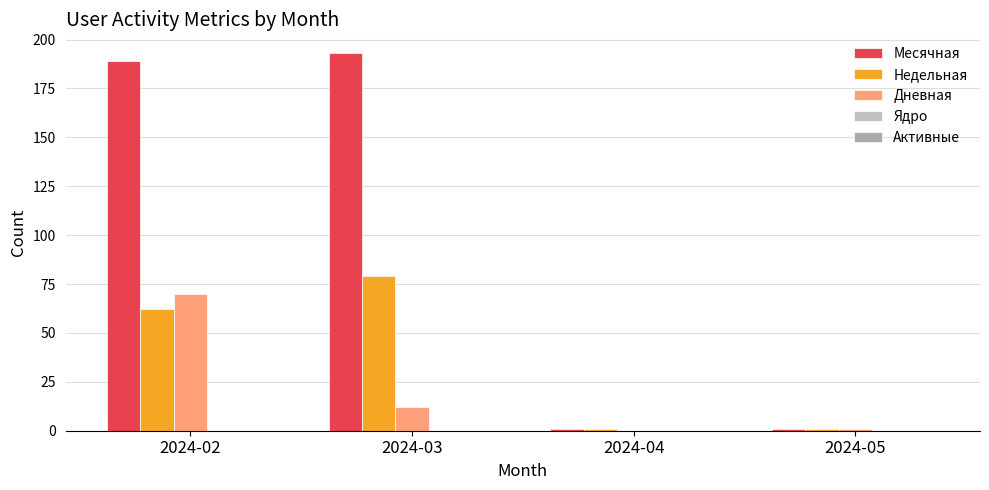

What is the total value across all series at 2024-04?

2